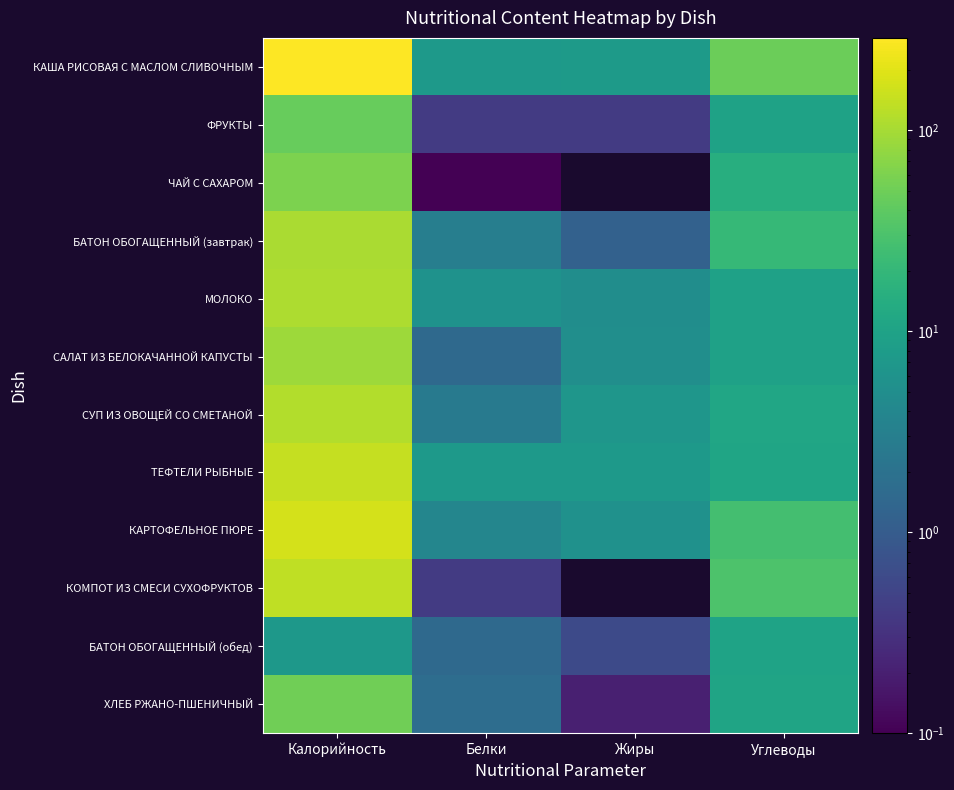

Reading left to right, extract all data points from this chart.

КАША РИСОВАЯ С МАСЛОМ СЛИВОЧНЫМ: Калорийность=287.5	Белки=7.3	Жиры=7.6	Углеводы=47.4
ФРУКТЫ: Калорийность=44.6	Белки=0.4	Жиры=0.4	Углеводы=9.9
ЧАЙ С САХАРОМ: Калорийность=59.3	Белки=0.1	Жиры=0.0	Углеводы=14.8
БАТОН ОБОГАЩЕННЫЙ (завтрак): Калорийность=104.8	Белки=3.0	Жиры=1.2	Углеводы=20.6
МОЛОКО: Калорийность=108.0	Белки=5.8	Жиры=5.0	Углеводы=9.6
САЛАТ ИЗ БЕЛОКАЧАННОЙ КАПУСТЫ: Калорийность=90.5	Белки=1.5	Жиры=5.1	Углеводы=9.4
СУП ИЗ ОВОЩЕЙ СО СМЕТАНОЙ: Калорийность=114.5	Белки=2.6	Жиры=6.5	Углеводы=11.2
ТЕФТЕЛИ РЫБНЫЕ: Калорийность=142.5	Белки=7.2	Жиры=7.4	Углеводы=10.7
КАРТОФЕЛЬНОЕ ПЮРЕ: Калорийность=171.7	Белки=3.9	Жиры=5.7	Углеводы=26.3
КОМПОТ ИЗ СМЕСИ СУХОФРУКТОВ: Калорийность=132.5	Белки=0.4	Жиры=0.0	Углеводы=30.8
БАТОН ОБОГАЩЕННЫЙ (обед): Калорийность=7.0	Белки=1.5	Жиры=0.6	Углеводы=10.3
ХЛЕБ РЖАНО-ПШЕНИЧНЫЙ: Калорийность=51.0	Белки=1.7	Жиры=0.2	Углеводы=10.6